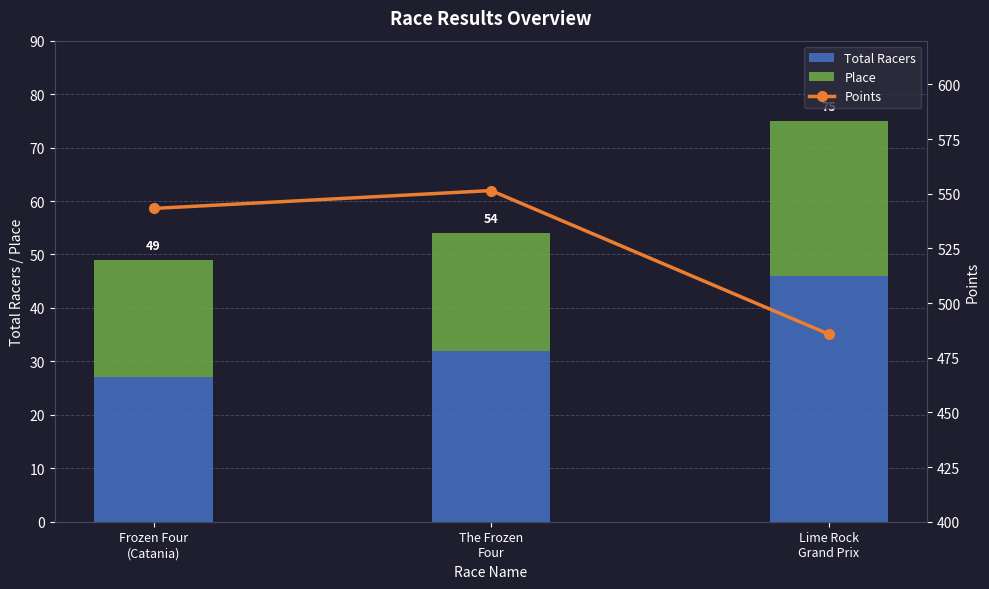

What is the spread (max minus min) of values at Lime Rock
Grand Prix?

456.8